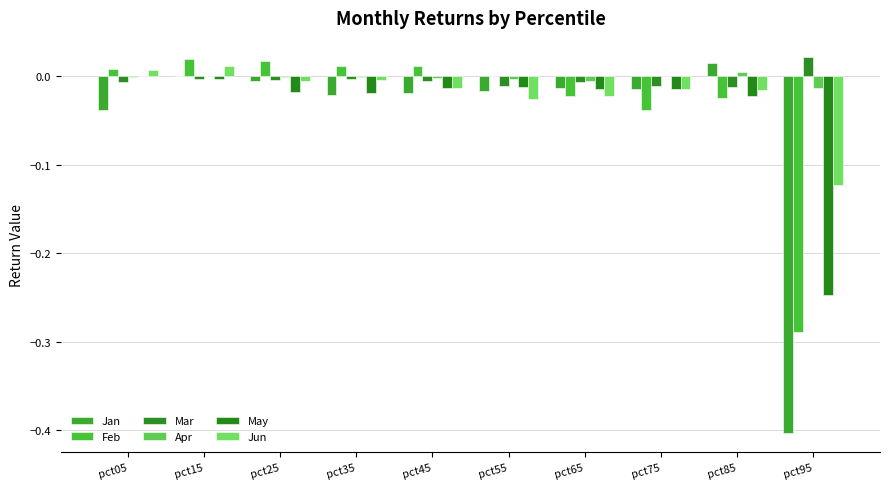

Rank the series at pct05 from lowest to highest value.

Jan, Mar, Apr, May, Jun, Feb